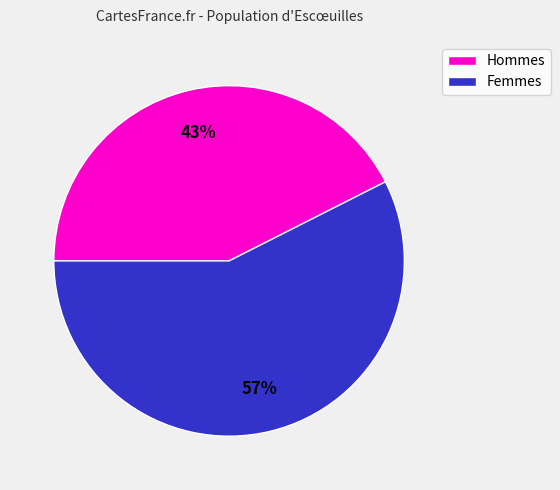

Is there any slice that represents more than half of the pie?

Yes